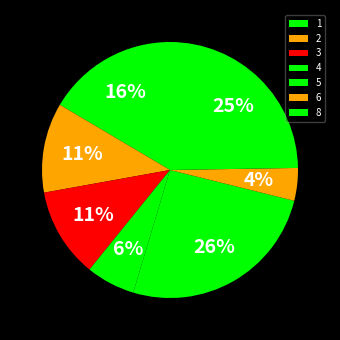

To the nearest percent, what is the difference between the 3 and 8 slice percentages?

13%